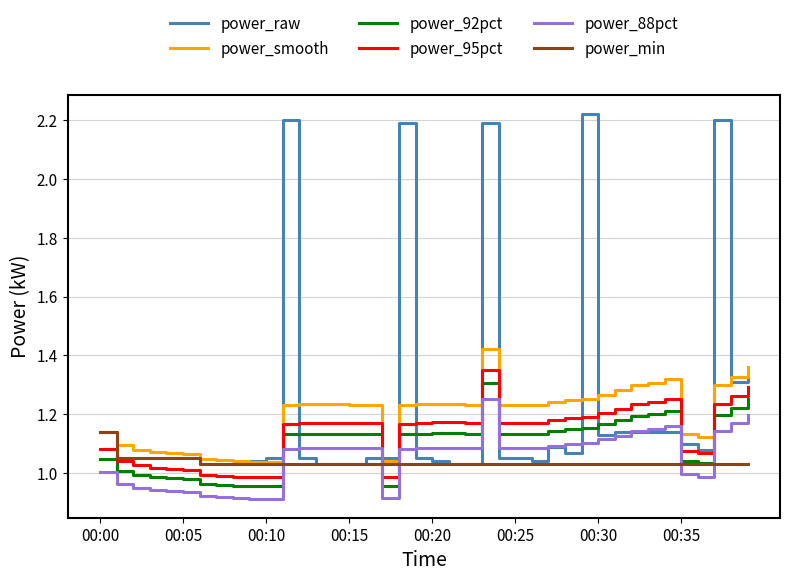

Which series has the largest range (max minus min)?

power_raw